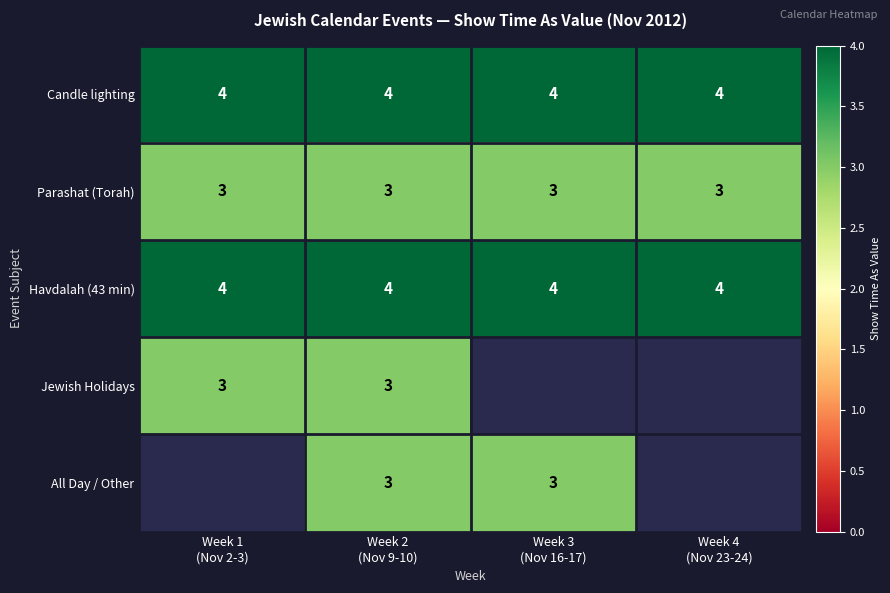

What is the lowest value of the Parashat (Torah) series?

3